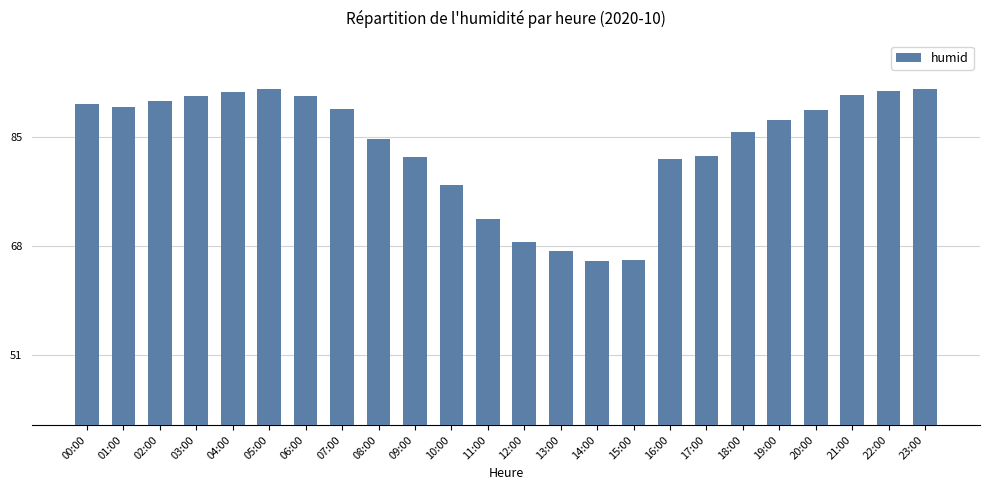

Approximately how many times larger is the value at 15:00 compared to 03:00?

0.7